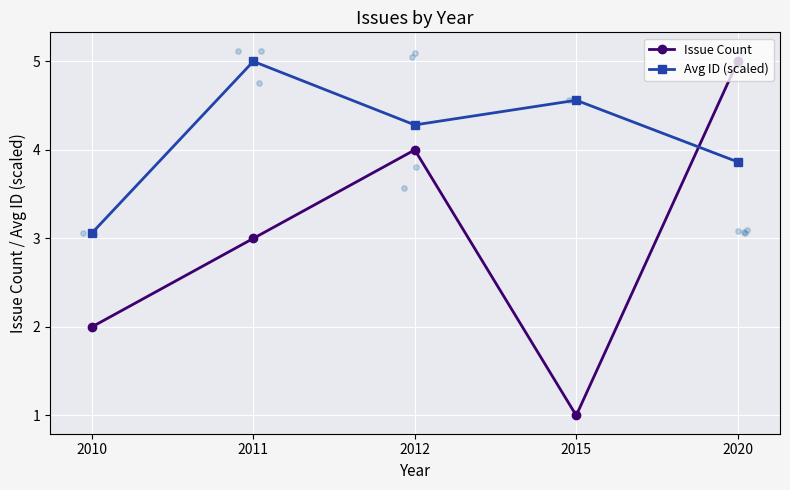

Is the value of Issue Count at 2015 greater than the value of Avg ID (scaled) at 2010?

No